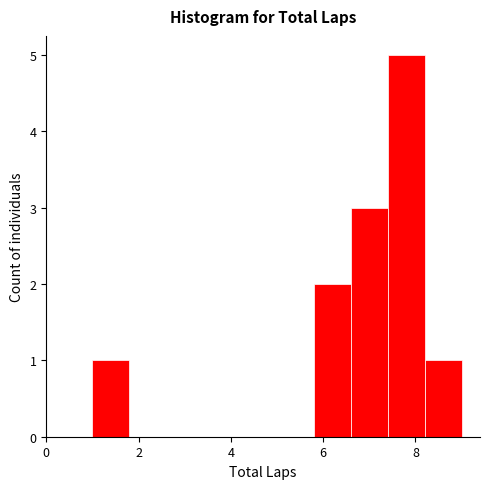

What is the height of the bar covering 7.4 to 8.2 on the x-axis? The values are not printed on the chart, so give them approximately, as read against the axis.

5